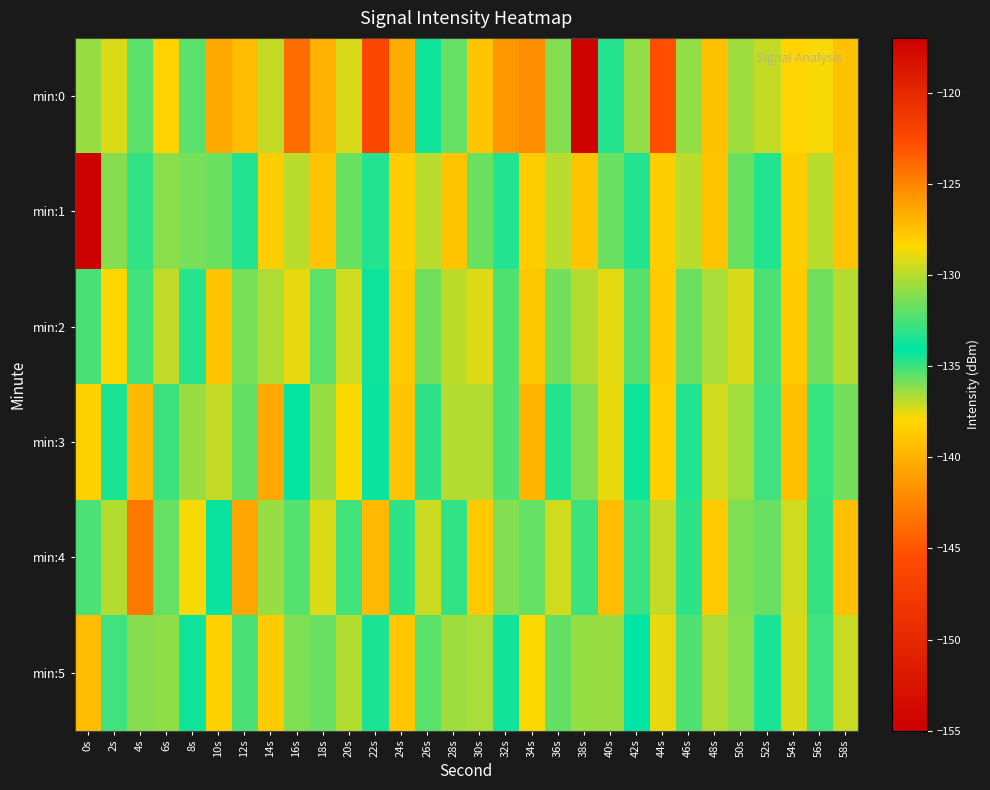

At which category is the sum across all series the highest?

44s